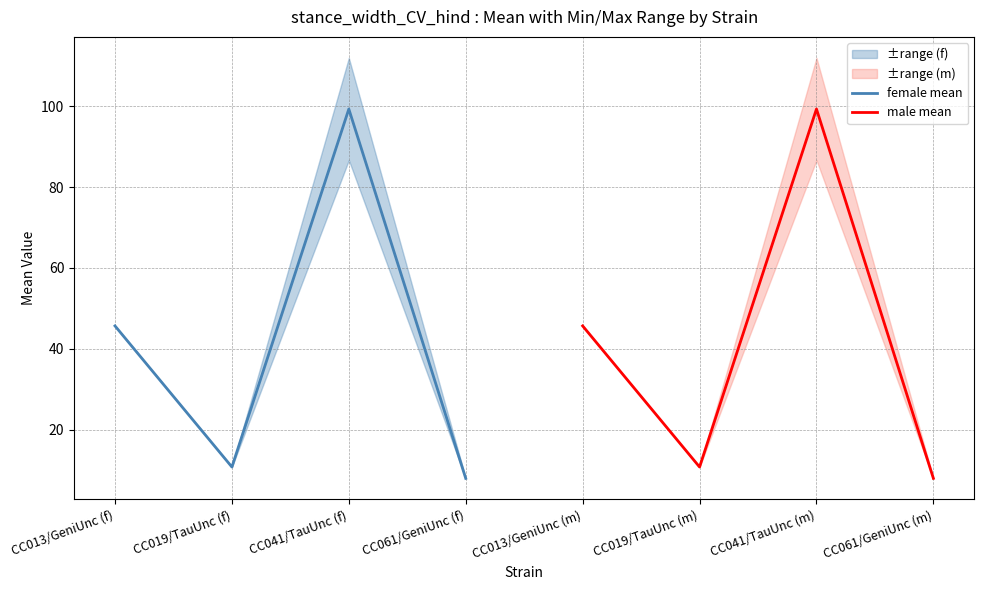

Which category has the highest value in the female mean series?

CC041/TauUnc (f)